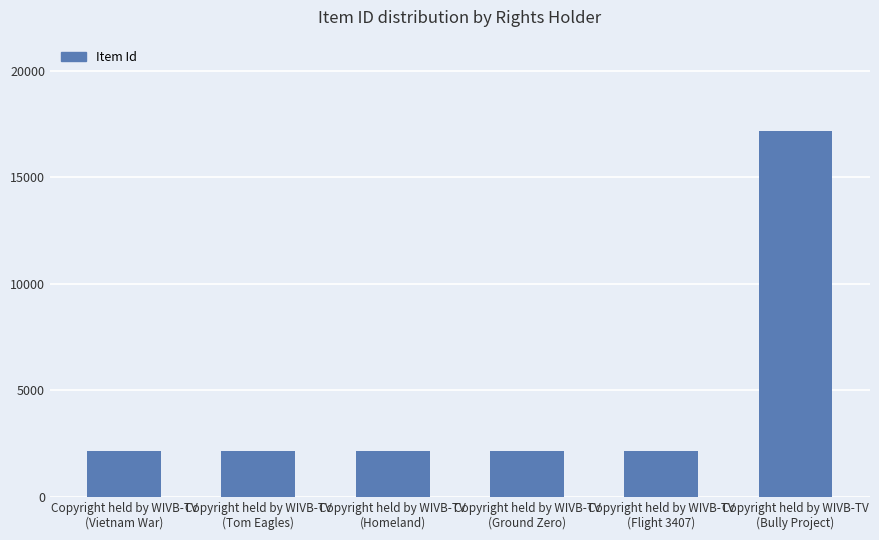

Count the number of data series in this chart.

1